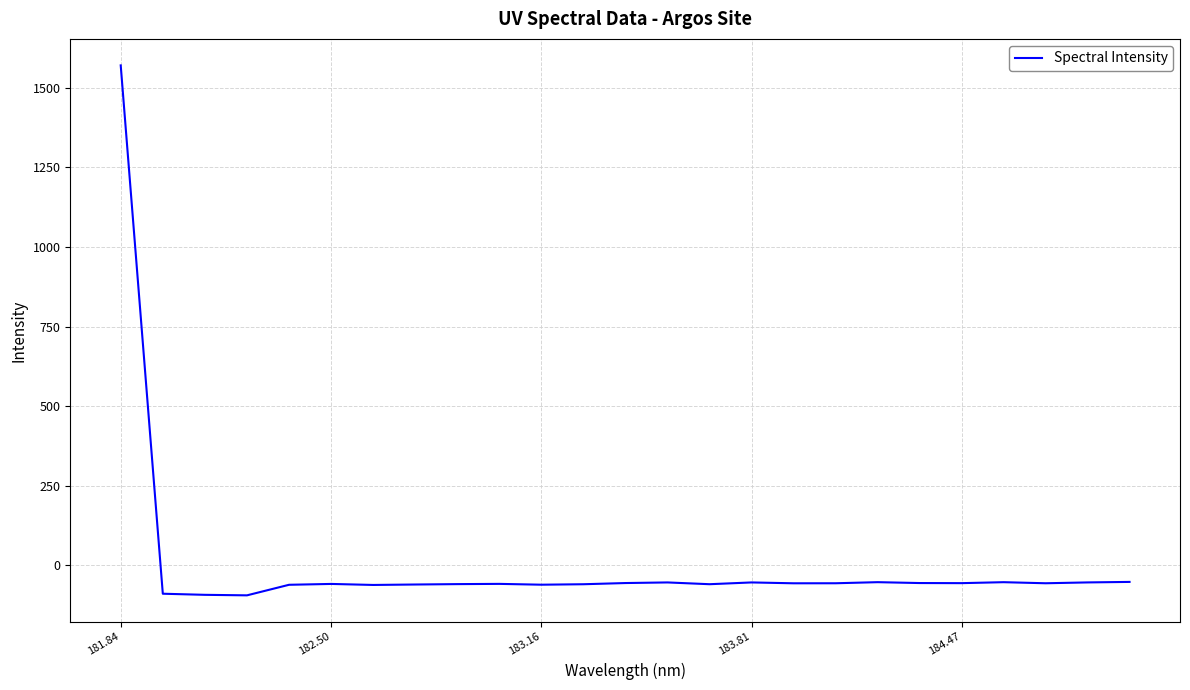

What is the difference between the maximum and minimum values?

1665.6